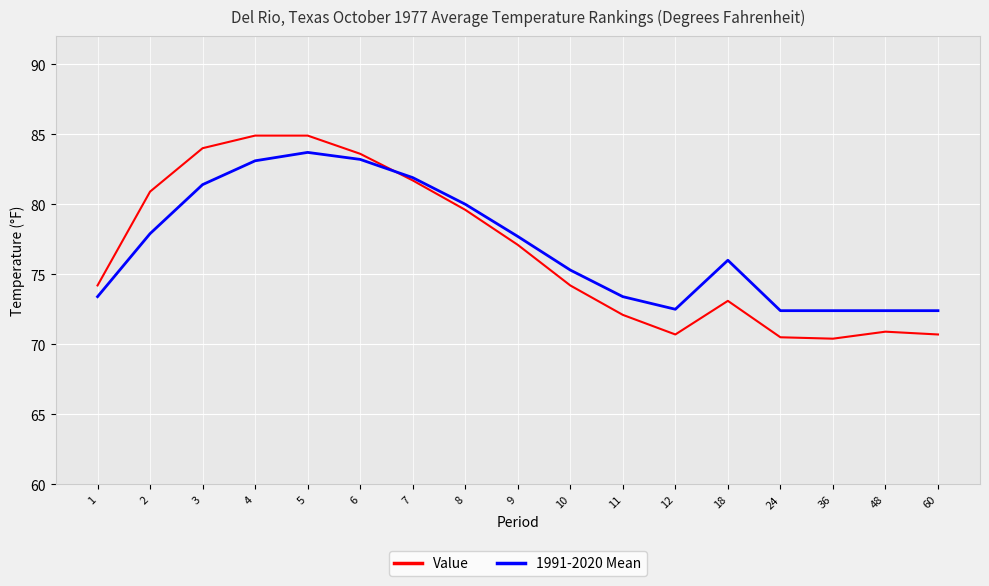

Does the chart have visible grid lines?

Yes